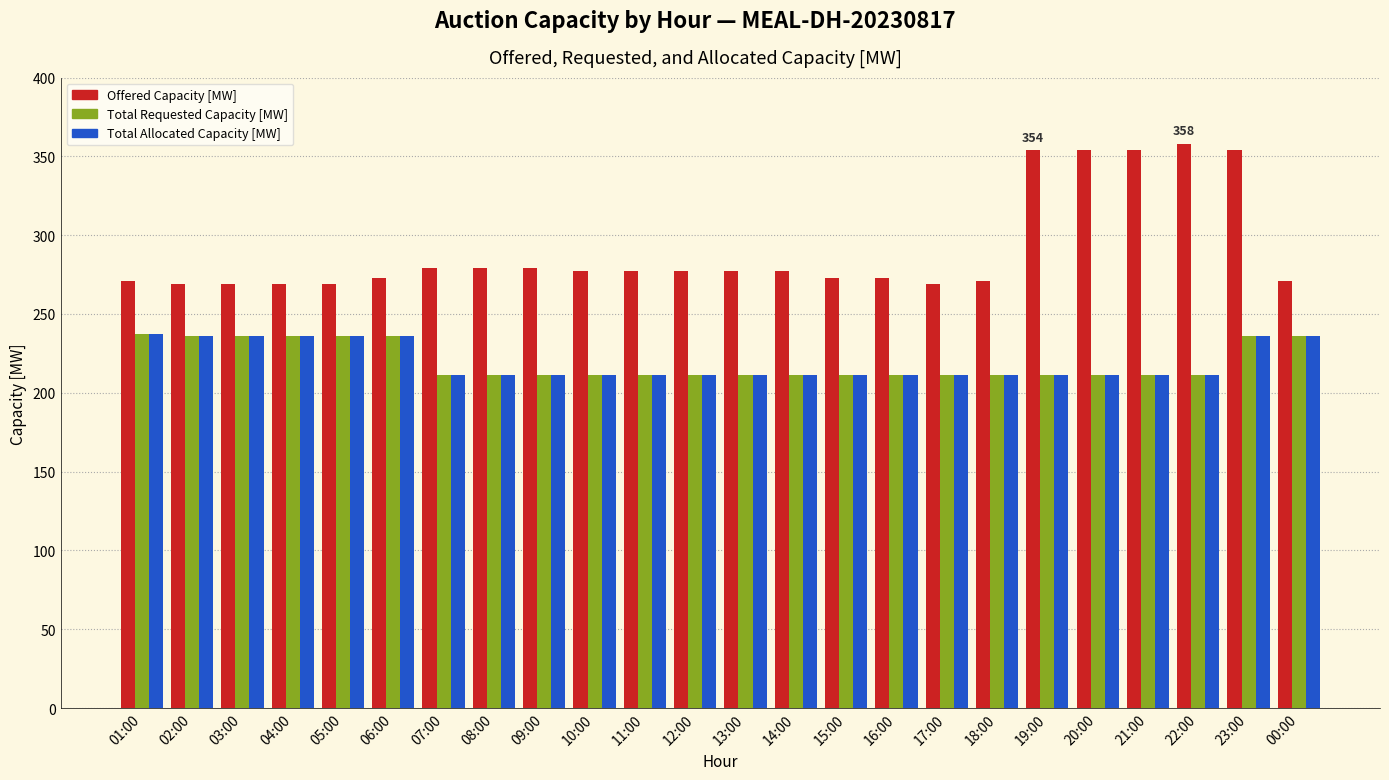

The value of Offered Capacity [MW] at 13:00 is 277. True or false?

True